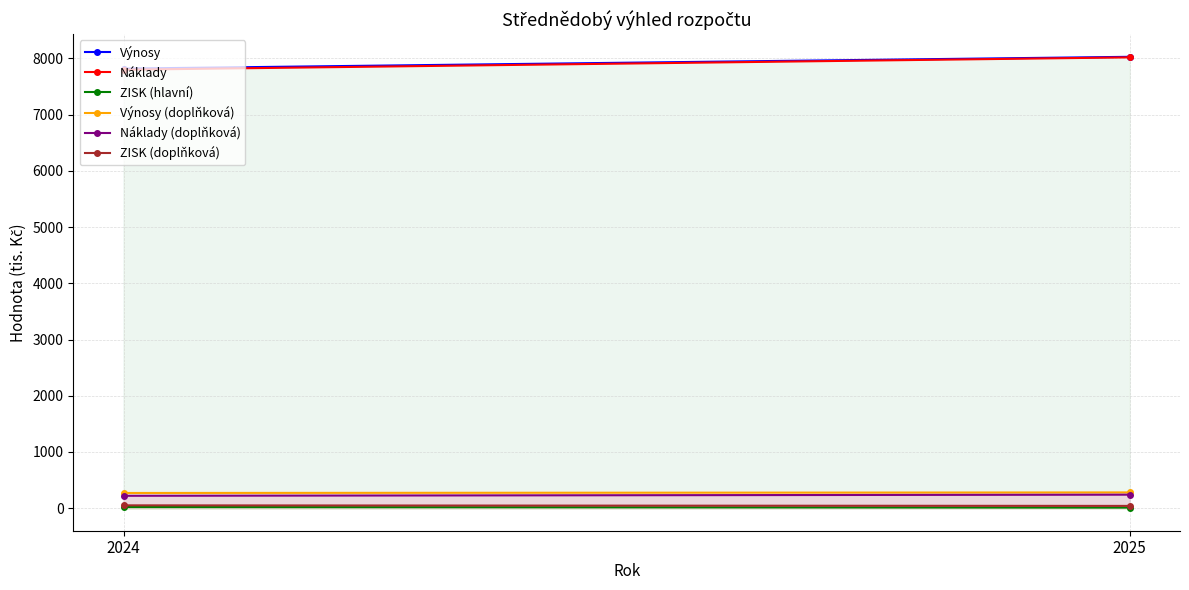

What is the total value across all series at 2025?

16620